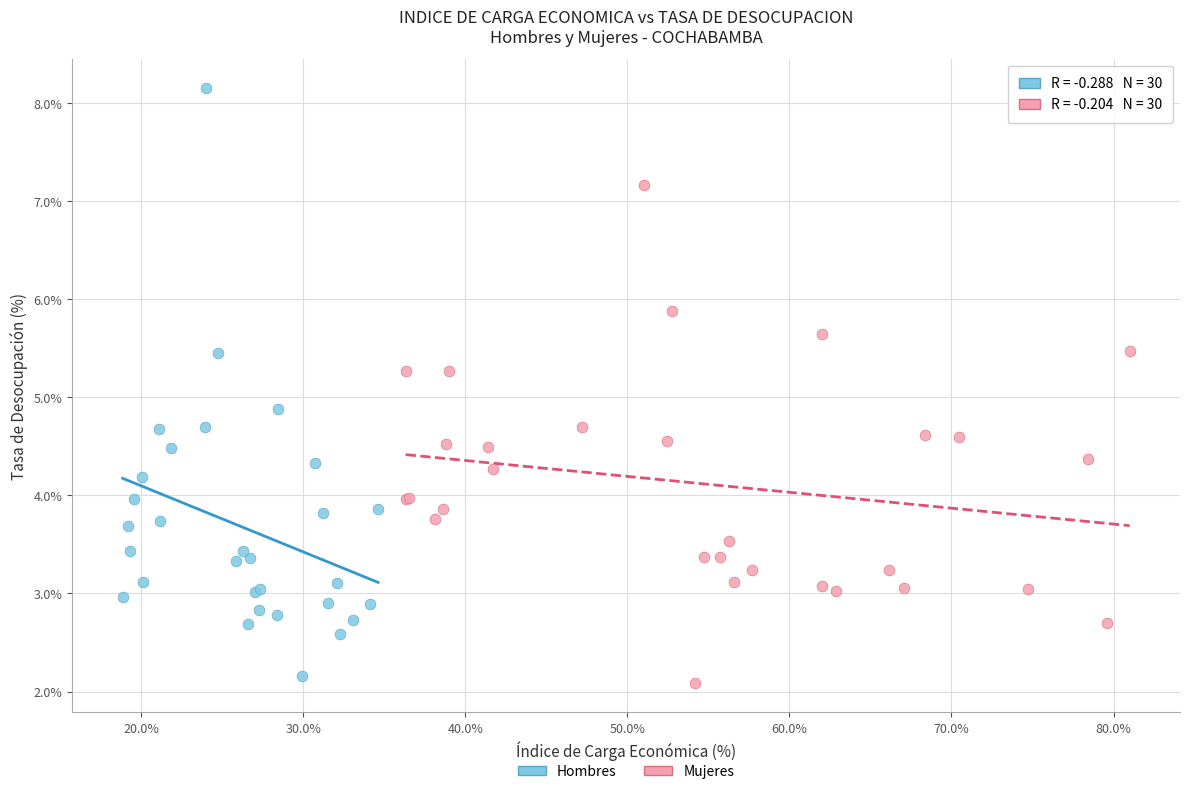

Which series has the widest spread of Y values?

Hombres